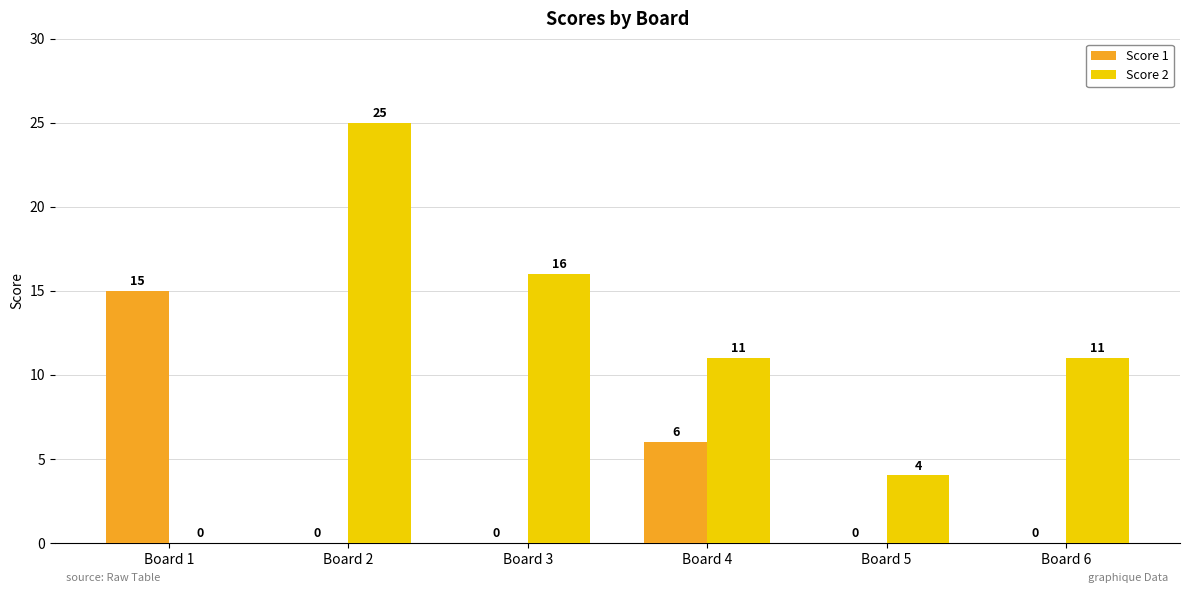

What is the spread (max minus min) of values at Board 1?

15